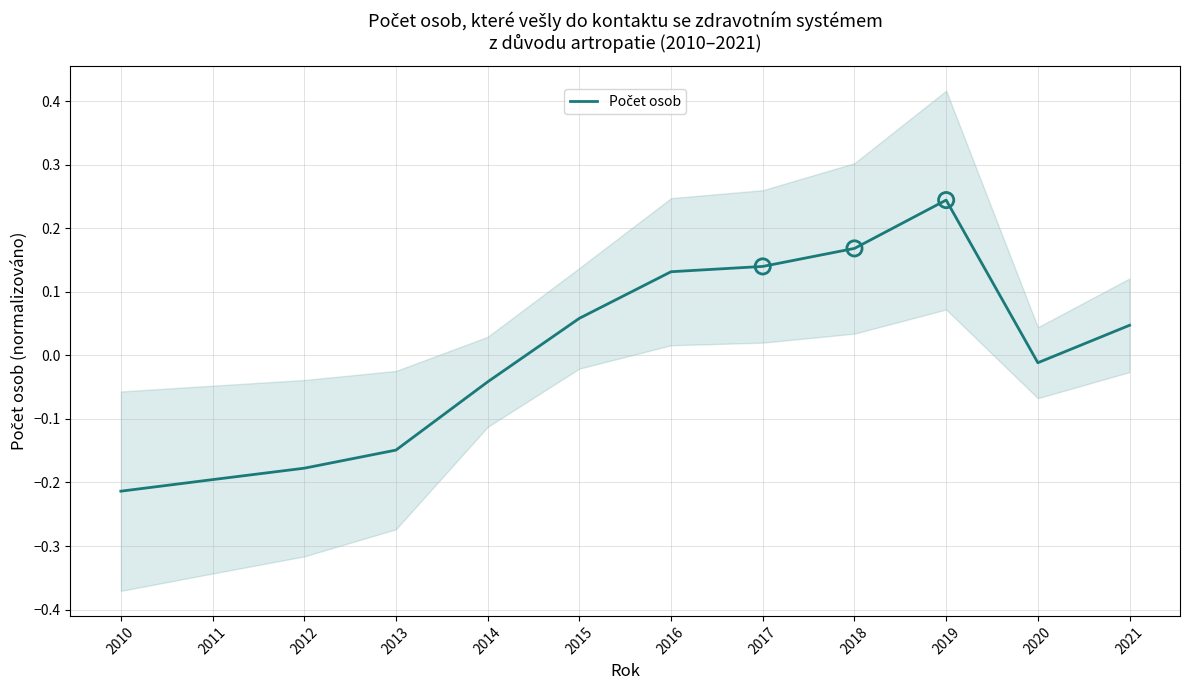

What is the change in value from 2017 to 2020?

-0.2